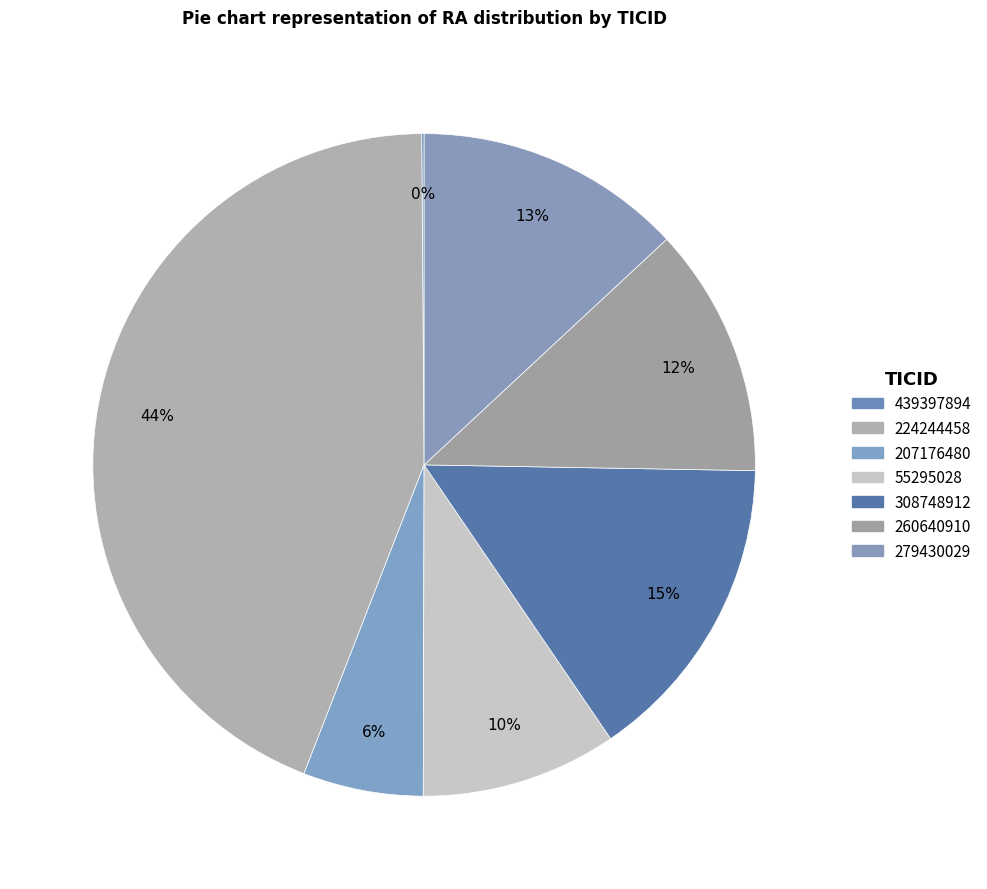

To the nearest percent, what is the combined percentage of 439397894 and 308748912?

15%